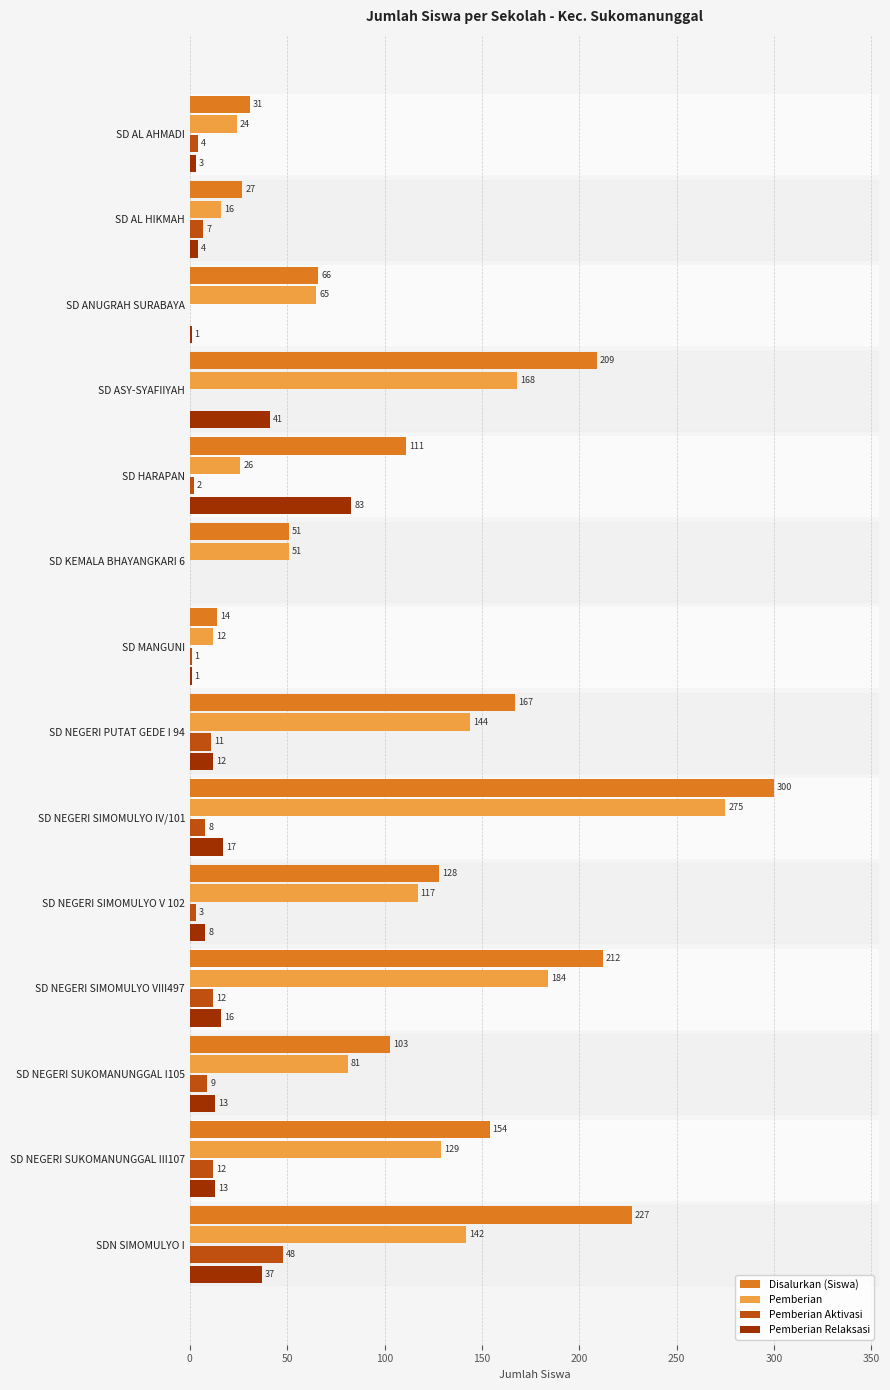

True or false: Pemberian has a value of 35 at SD ASY-SYAFIIYAH.

False